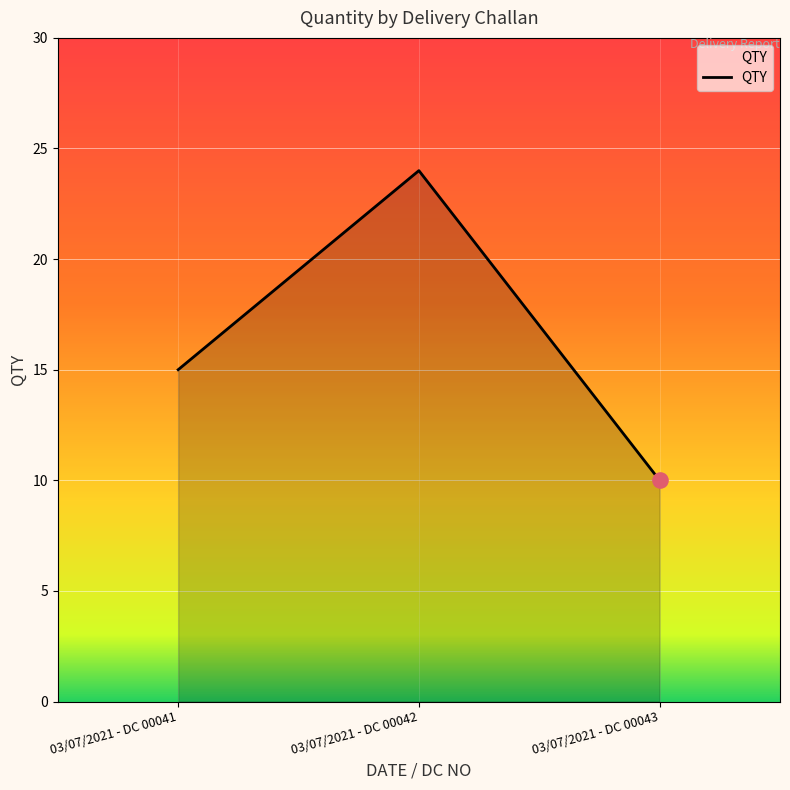

What is the change in value from 03/07/2021 - DC 00041 to 03/07/2021 - DC 00042?

+9